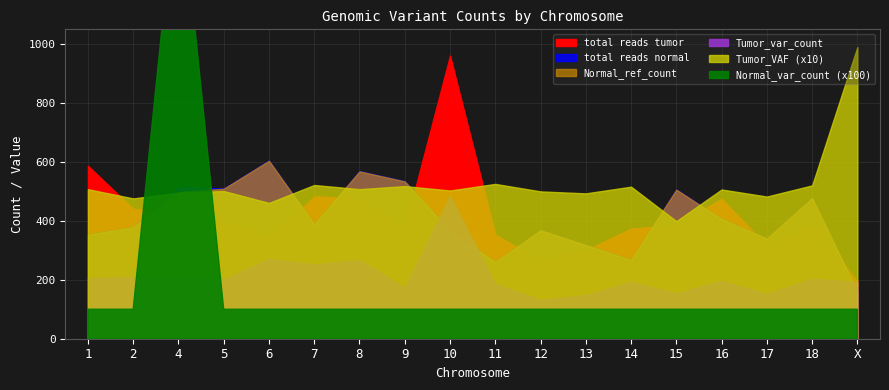

The value of total reads normal at X is 211.9. True or false?

False